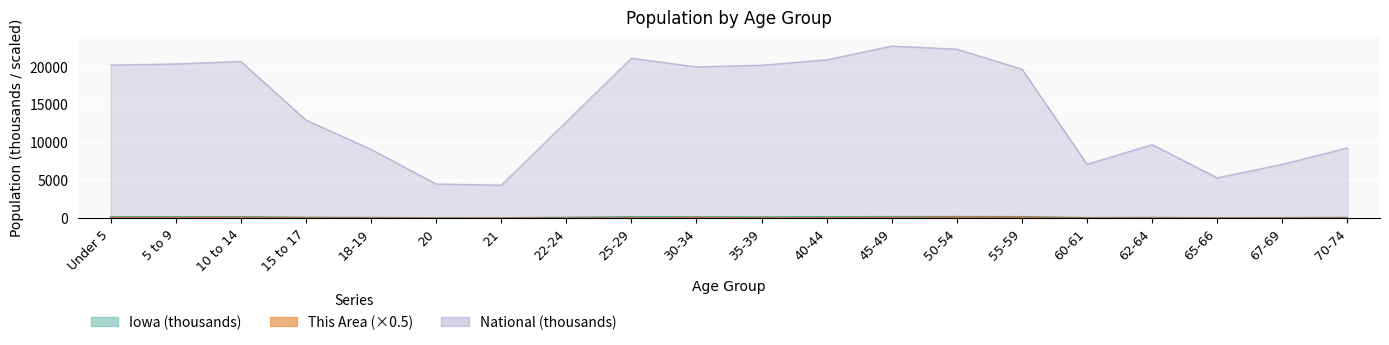

What is the difference between the maximum and minimum values in the Iowa series?

178.5